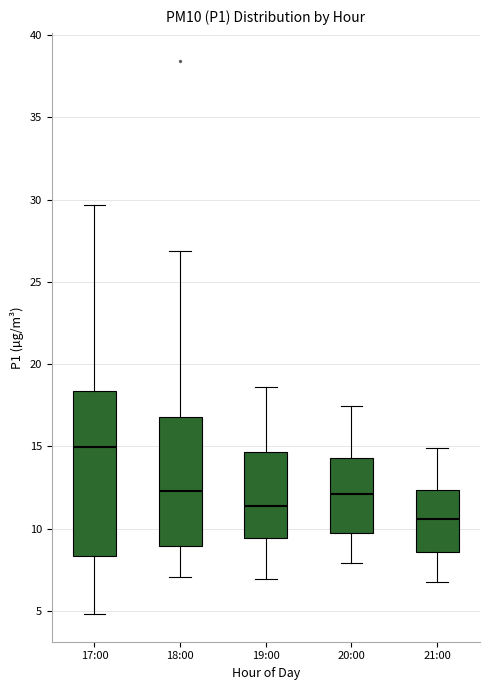

Reading left to right, transcribe this box plot: for each box, give where its median line is, the range the box spans, and where its two whiskers end, as read against the y-axis. The values are not printed on the chart, so give them approximately, as read against the axis.

17:00: median 15.0, box 8.5 to 18.5, whiskers 5.0 to 29.5
18:00: median 12.5, box 9.0 to 17.0, whiskers 7.0 to 27.0
19:00: median 11.5, box 9.5 to 14.5, whiskers 7.0 to 18.5
20:00: median 12.0, box 9.5 to 14.5, whiskers 8.0 to 17.5
21:00: median 10.5, box 8.5 to 12.5, whiskers 7.0 to 15.0